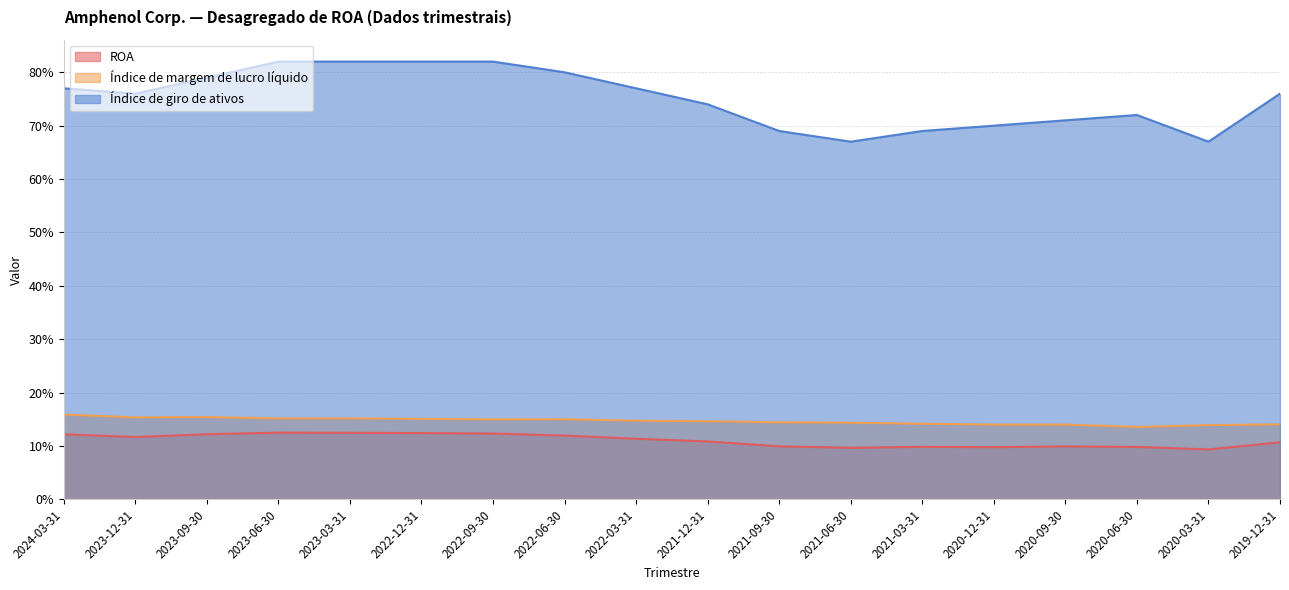

Which category has the lowest value in the ROA series?

2020-03-31